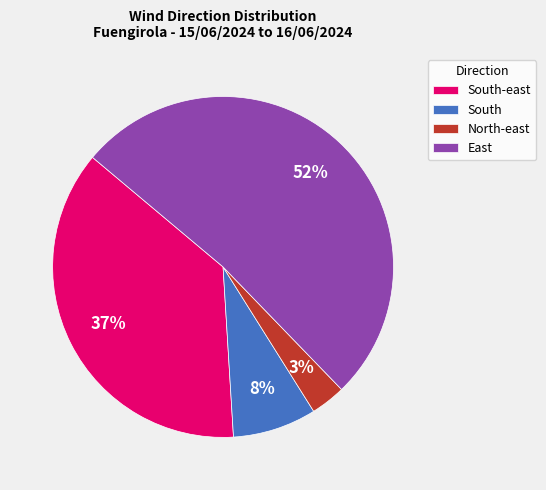

Rank the categories by value from highest to lowest.

East, South-east, South, North-east